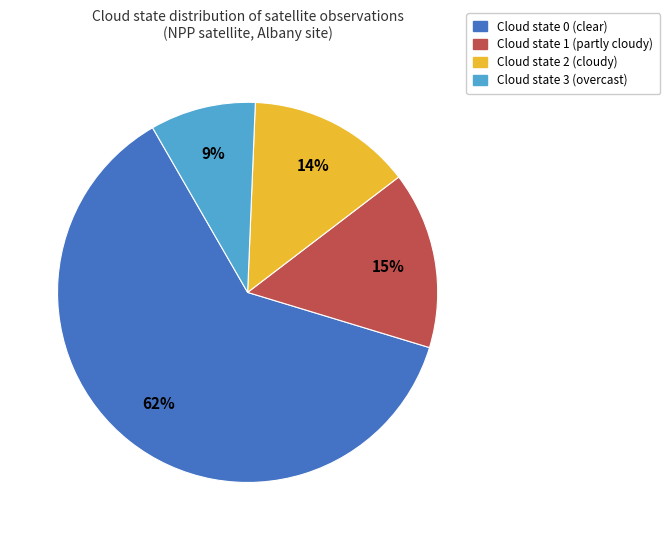

The Cloud state 0 (clear) slice represents 62% of the pie. True or false?

True